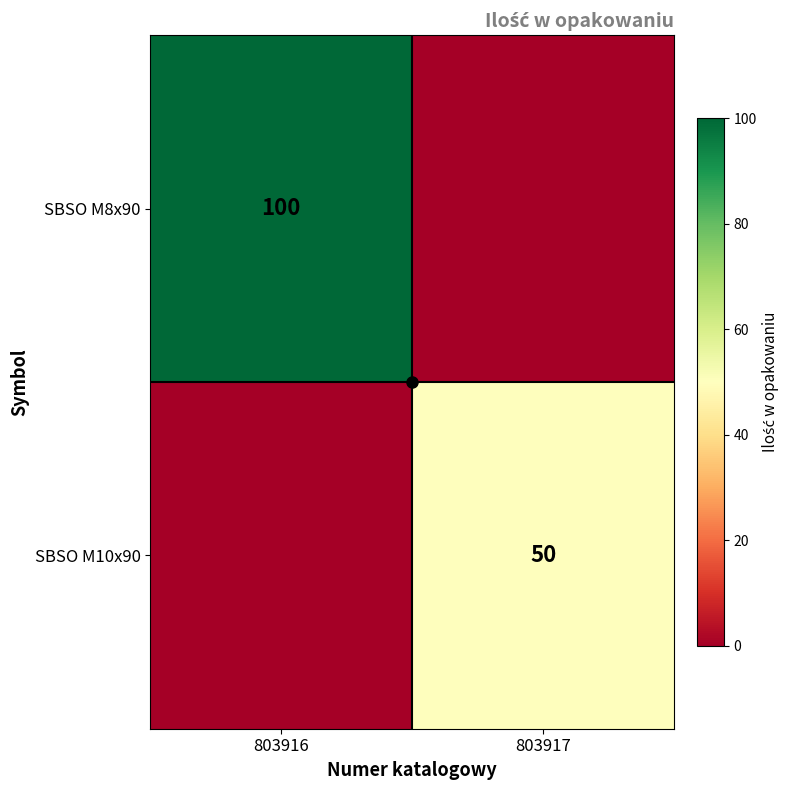

What is the difference between the highest and lowest values at 803917?

50